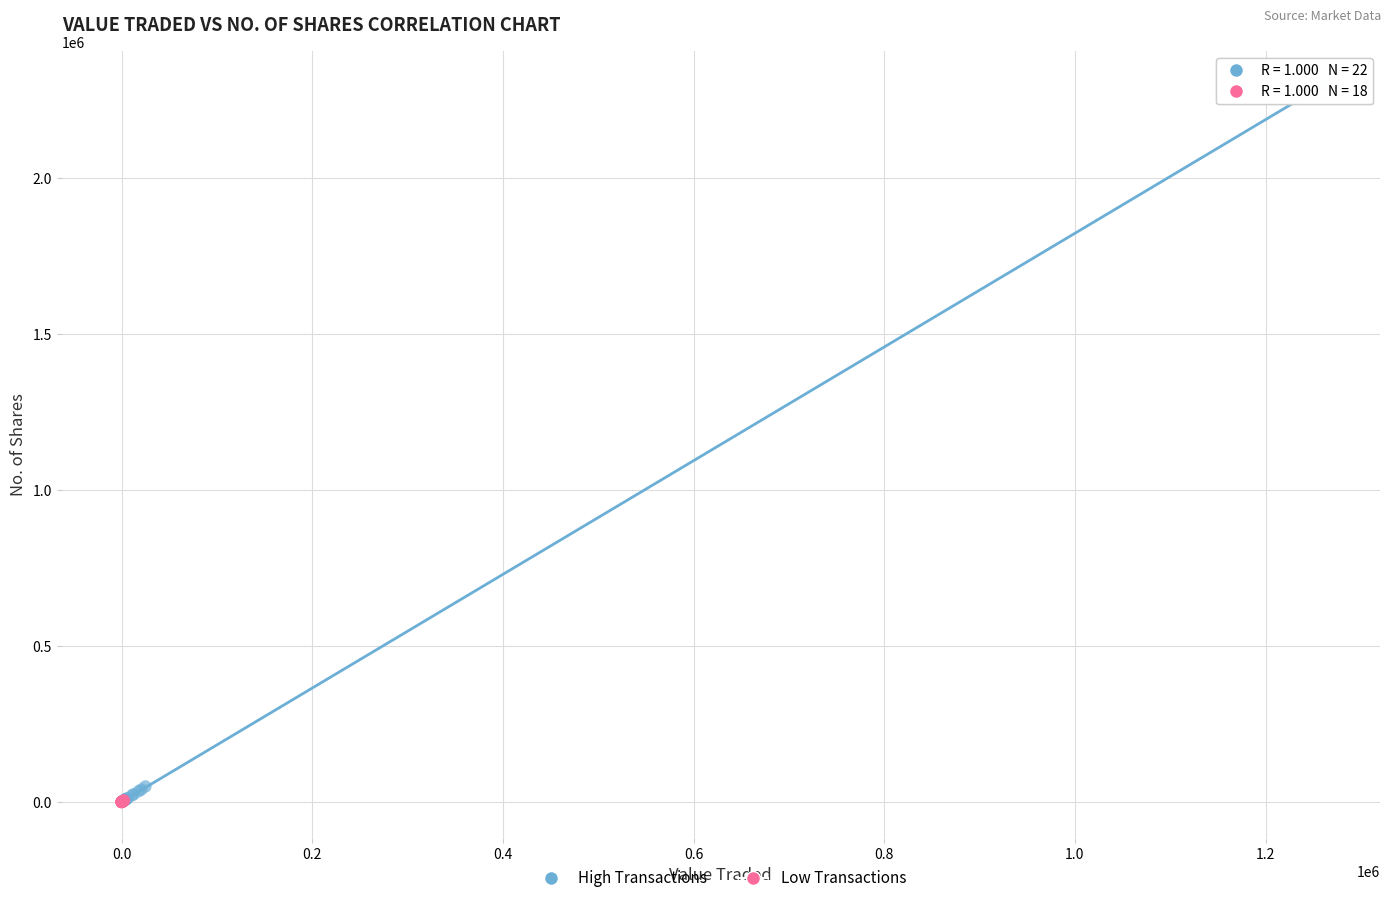

Which series reaches the maximum Y coordinate?

High Transactions